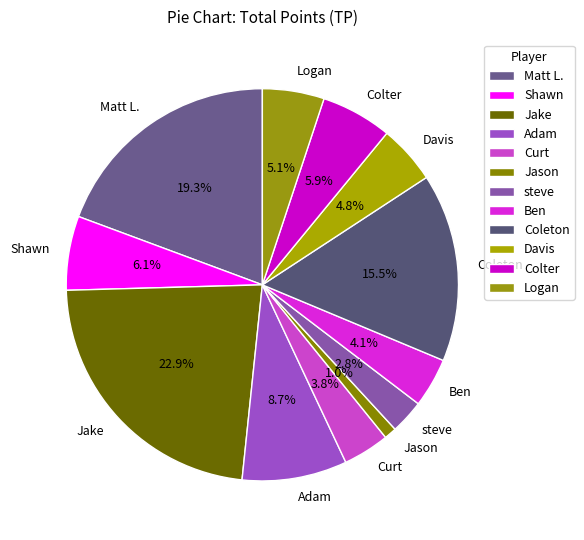

Count the number of slices in the pie.

12